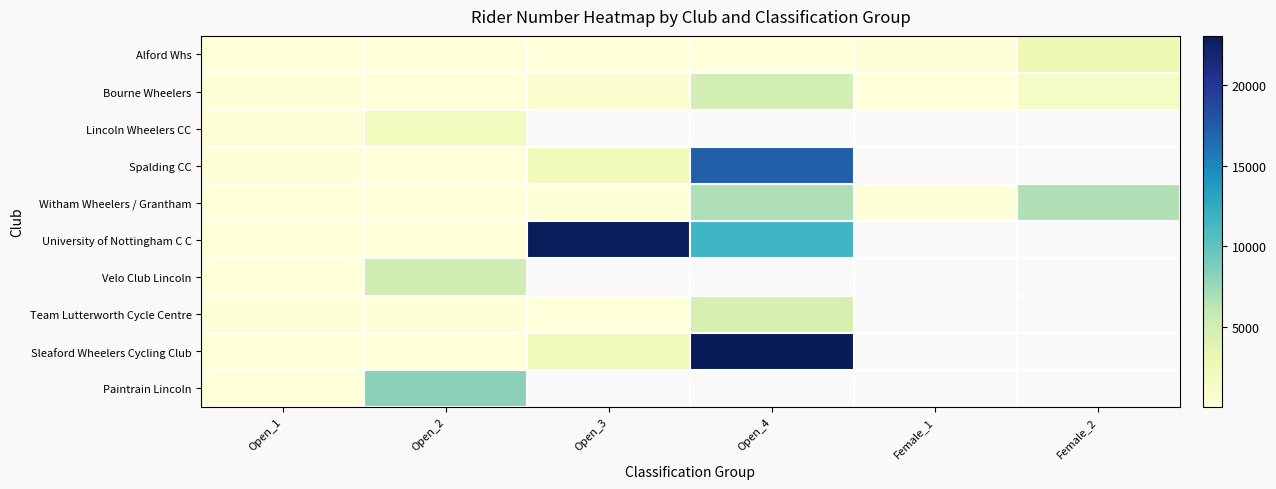

Is the value of Team Lutterworth Cycle Centre at Open_2 greater than the value of Velo Club Lincoln at Female_2?

No